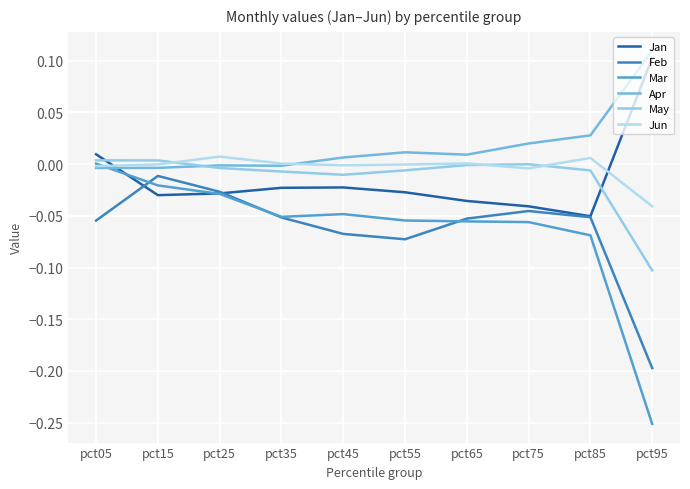

Which has a higher value, pct25 or pct95?

pct95